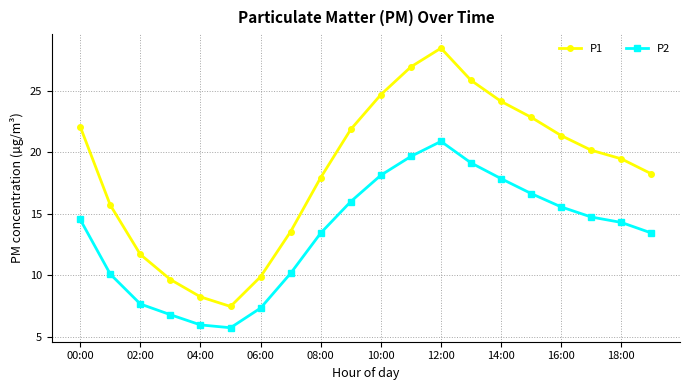

Which series has the largest total across all categories?

P1